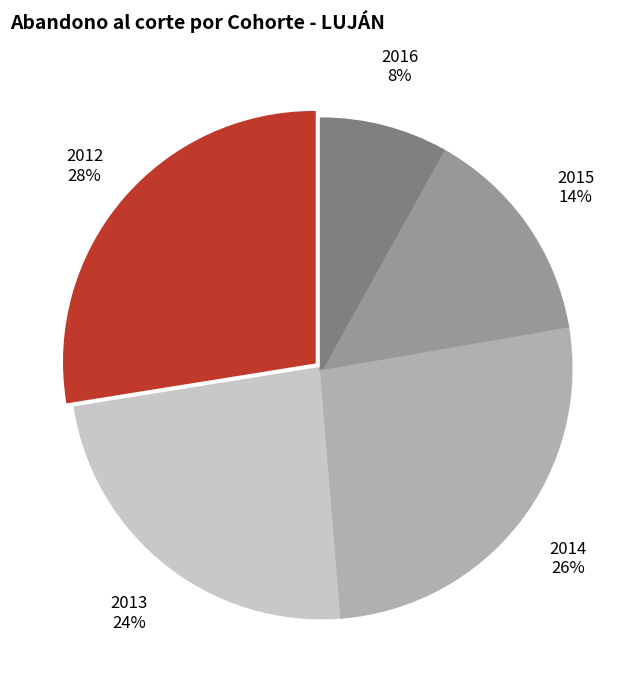

Rank the categories by value from lowest to highest.

2016, 2015, 2013, 2014, 2012